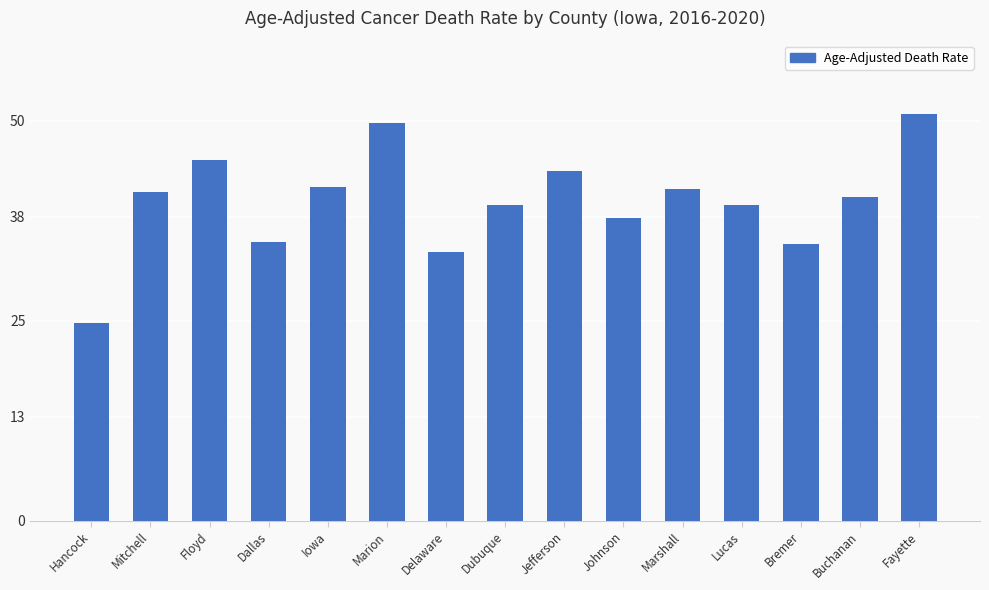

Approximately how many times larger is the value at Jefferson compared to Fayette?

0.9